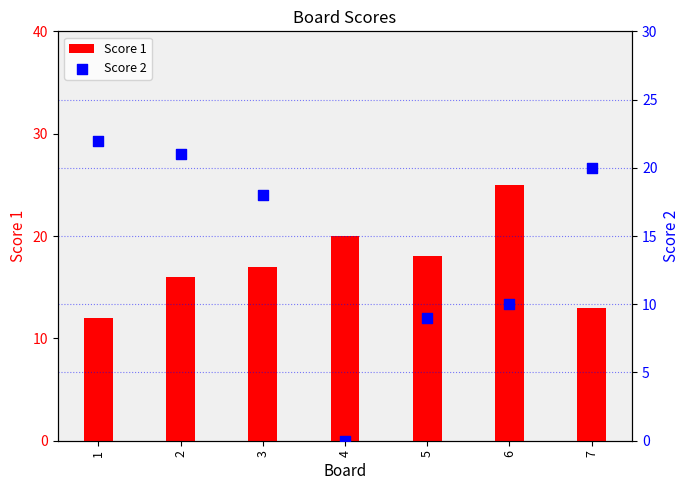

What are all the series names shown in the legend?

Score 1, Score 2